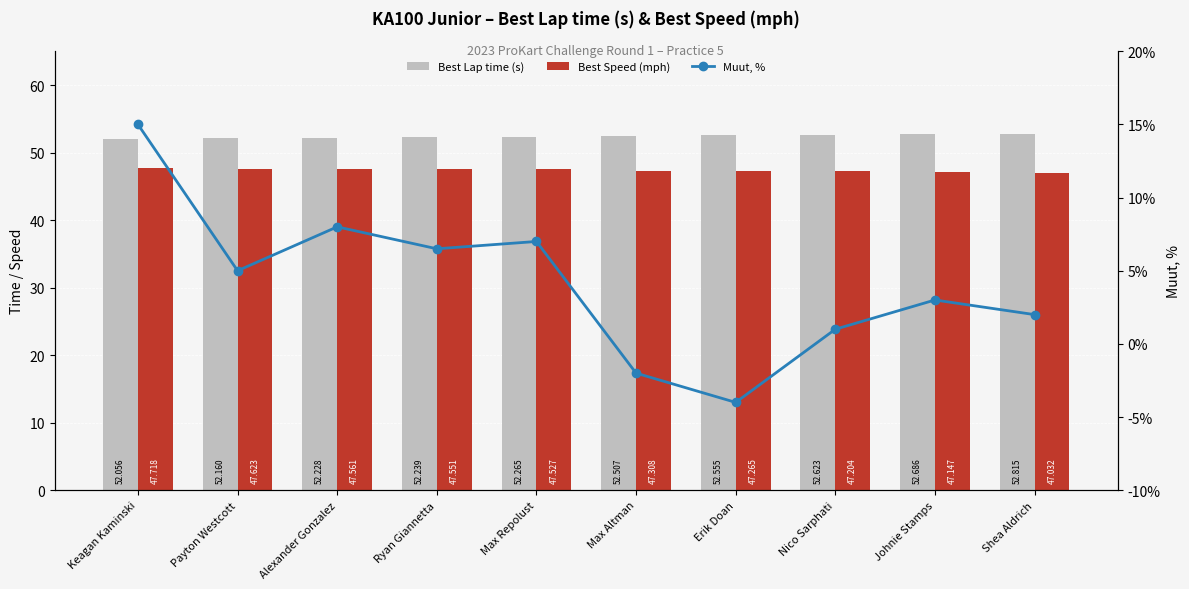

Which series has the widest spread of values?

Muut, %